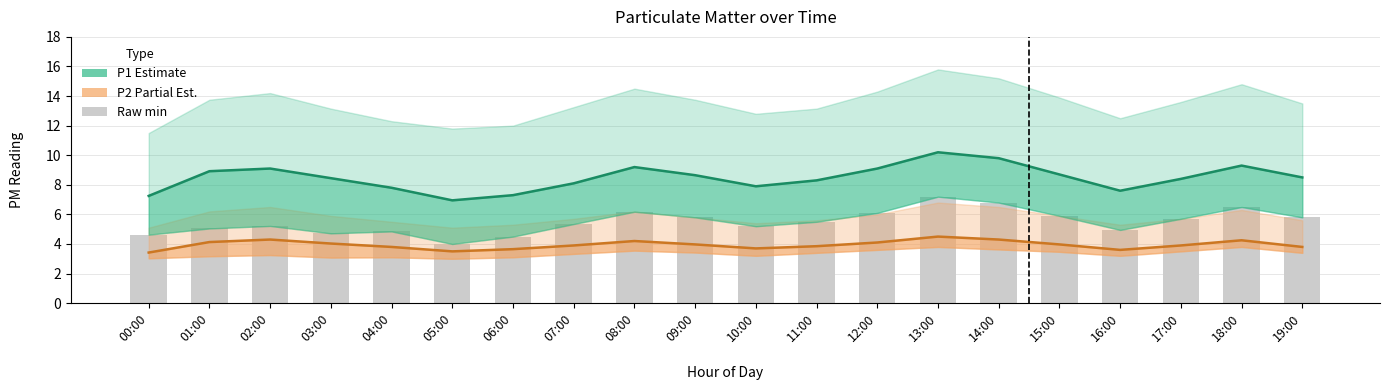

What is the difference between the second highest and second lowest values in the P2 (Partial) series?

0.8